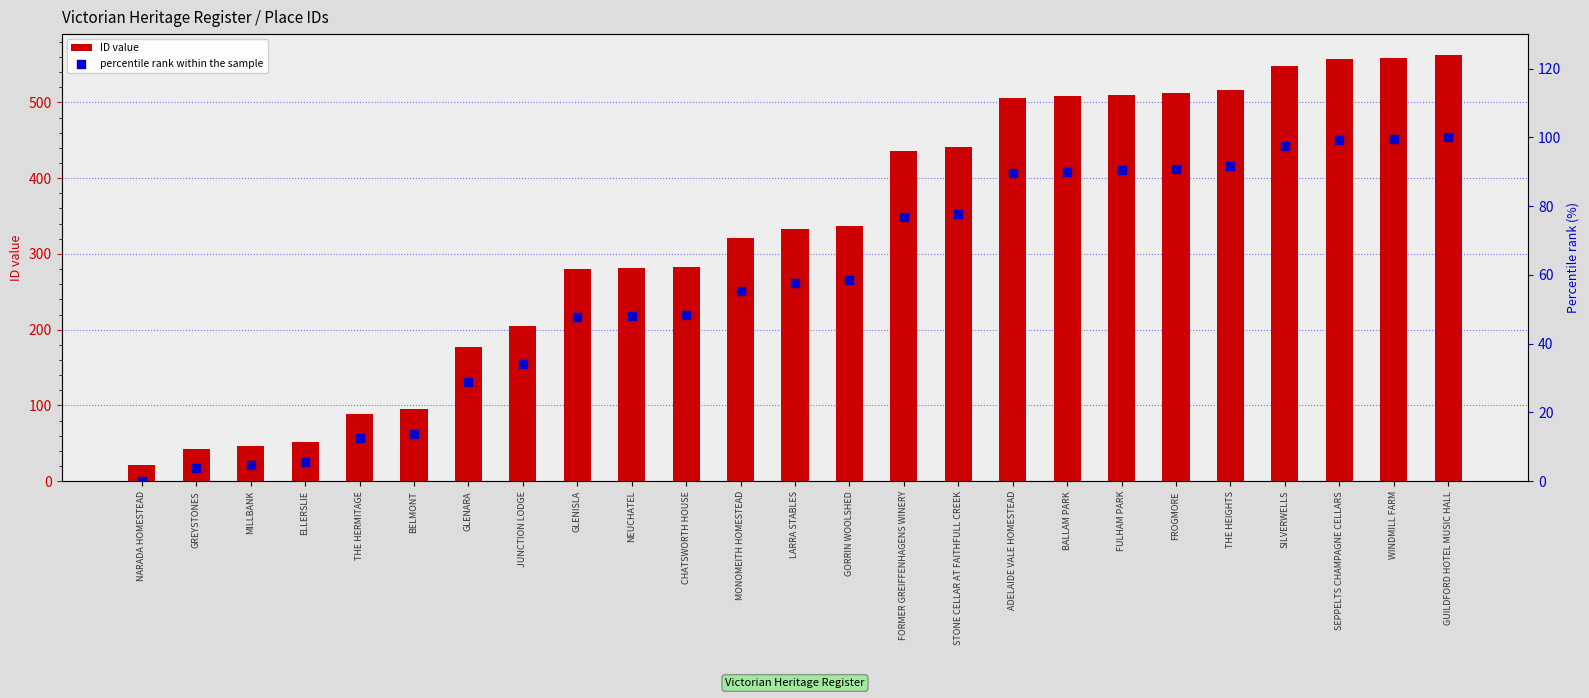

What is the total value across all series at GLENISLA?

327.9